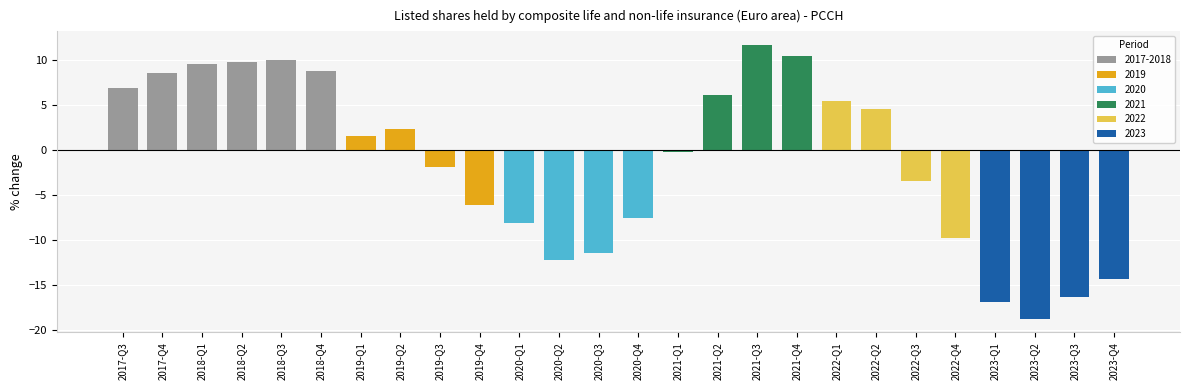

What is the change in value from 2020-Q2 to 2023-Q3?

-4.0